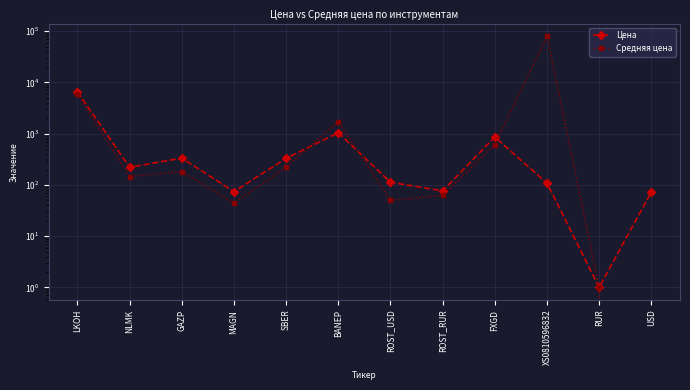

What are all the series names shown in the legend?

Цена, Средняя цена